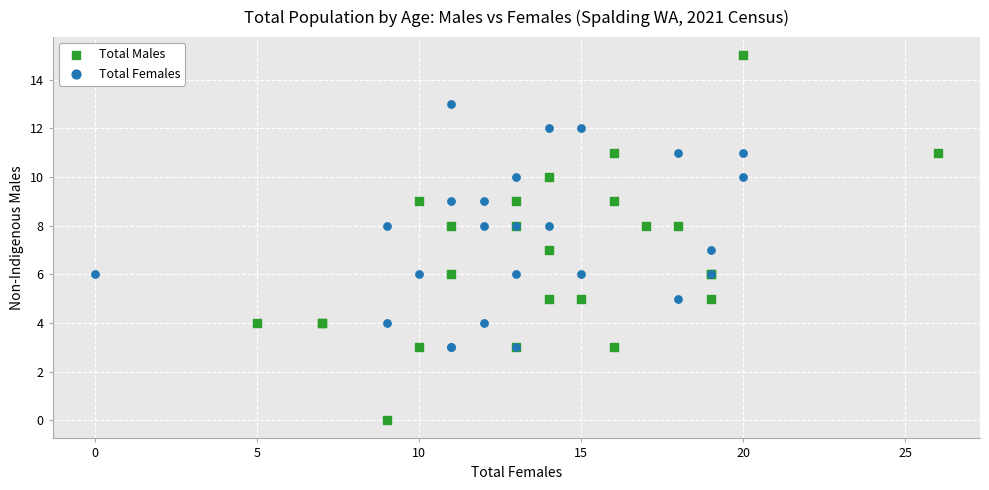

Which series reaches the minimum Y coordinate?

Total Males